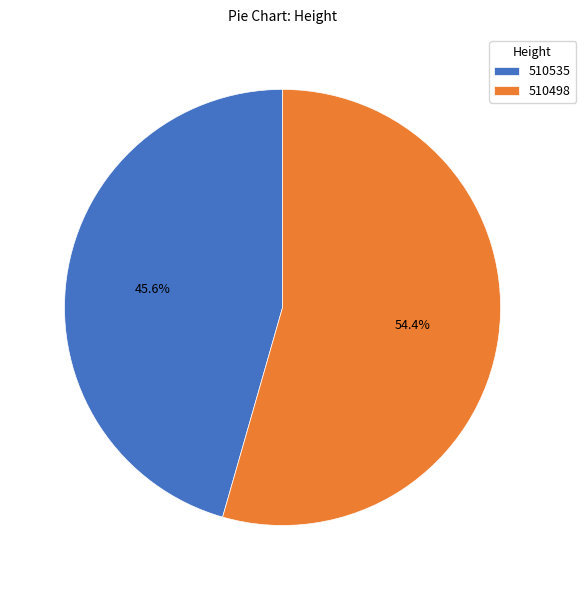

Is 510498 the majority of the pie?

Yes